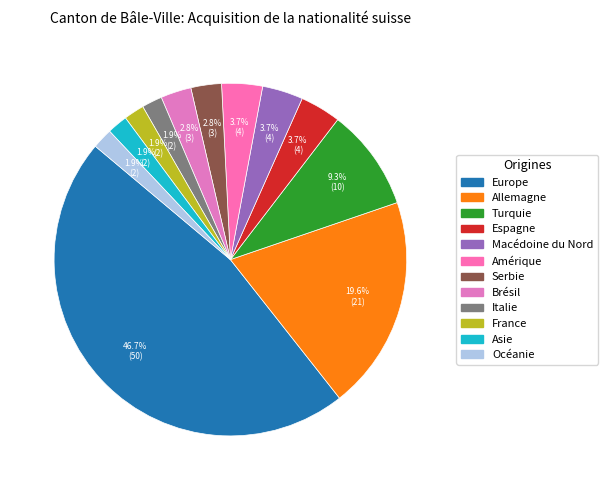

Rank the categories by value from lowest to highest.

Italie, France, Asie, Océanie, Serbie, Brésil, Espagne, Macédoine du Nord, Amérique, Turquie, Allemagne, Europe